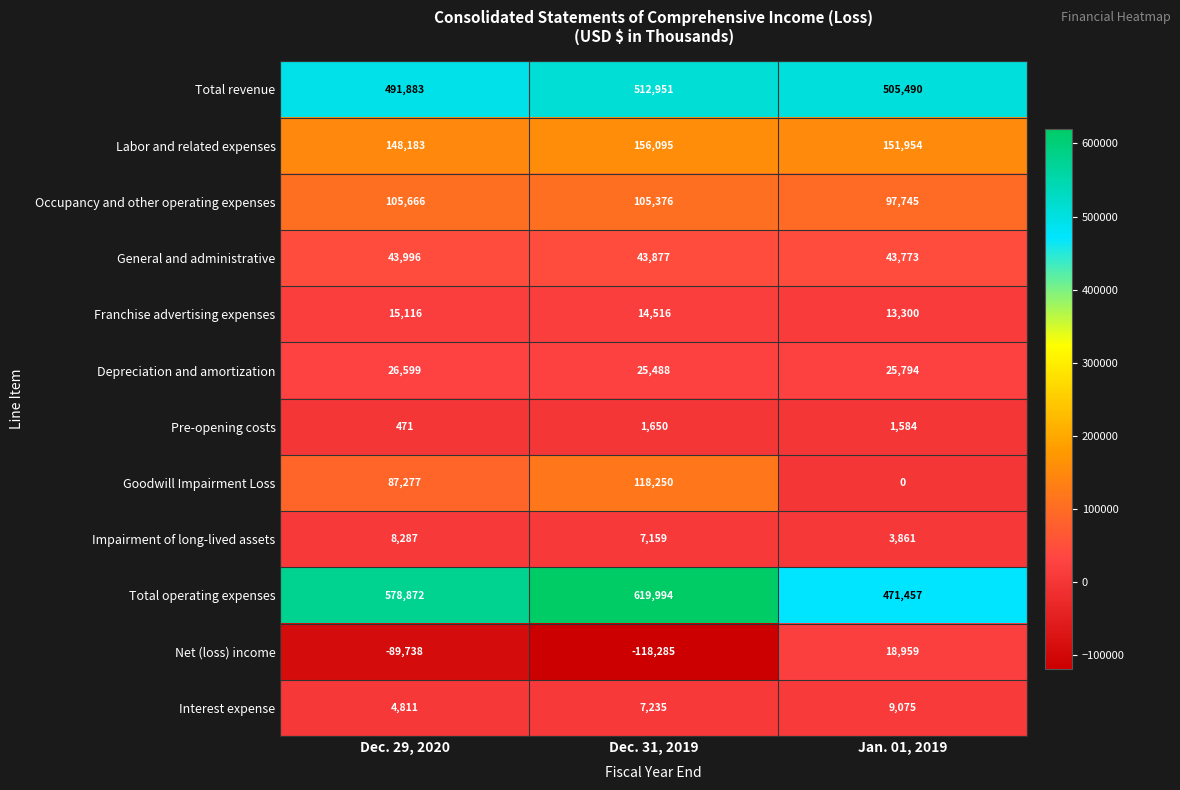

What is the total value across all series at Jan. 01, 2019?

1342992